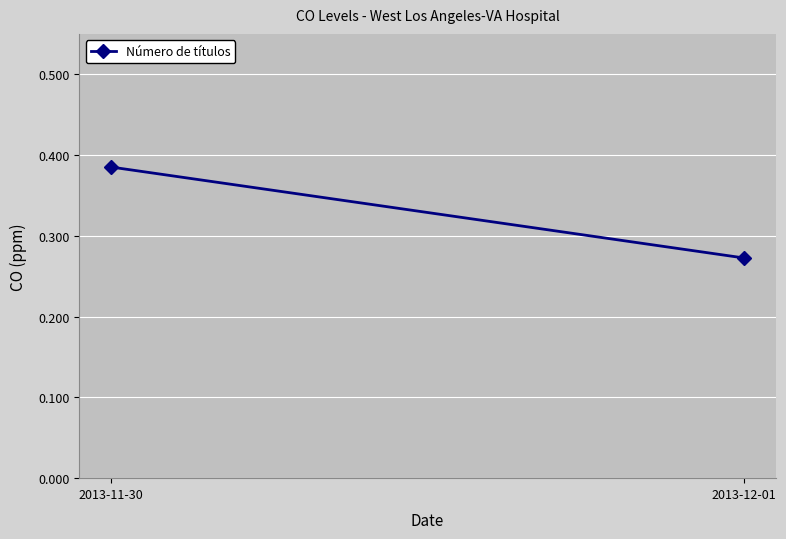

What is the label of the 1st point from the right?

2013-12-01